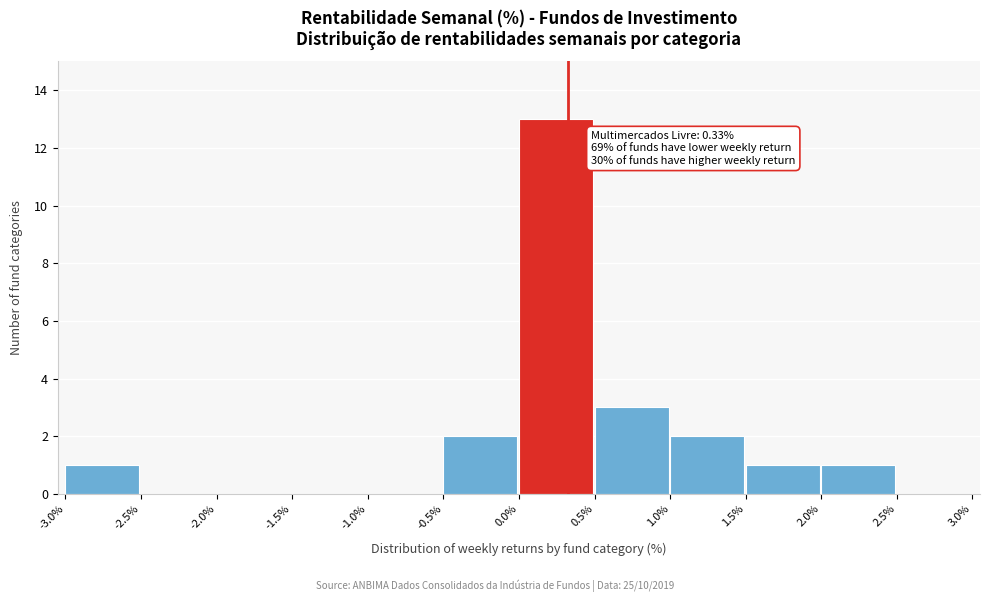

Over which range of the x-axis is the bar tallest?

0.0% to 0.5%